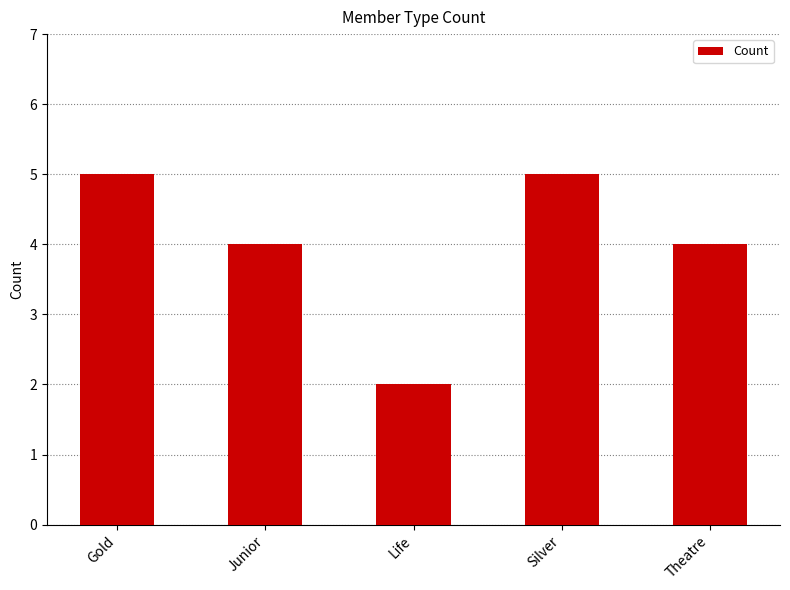

What is the value of the 4th bar from the left?

5